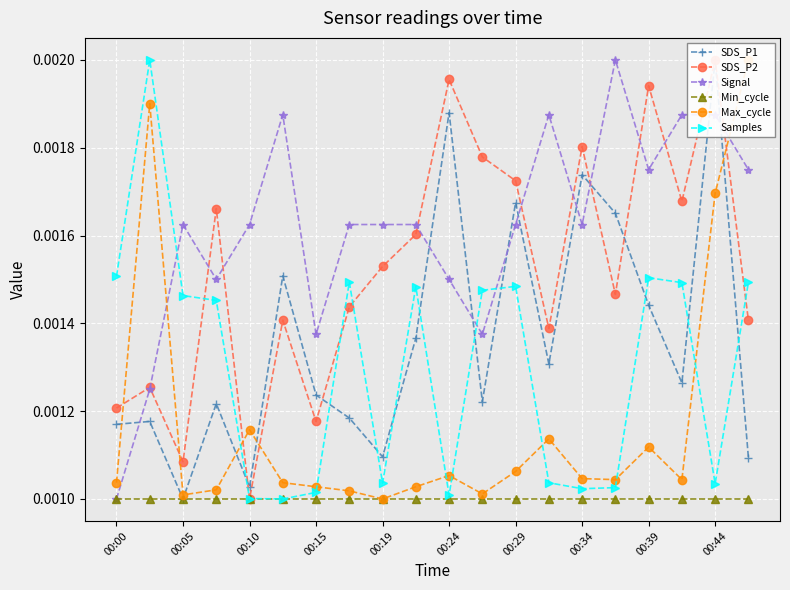

Which series ends up on top after the final intersection of Signal and Samples?

Signal